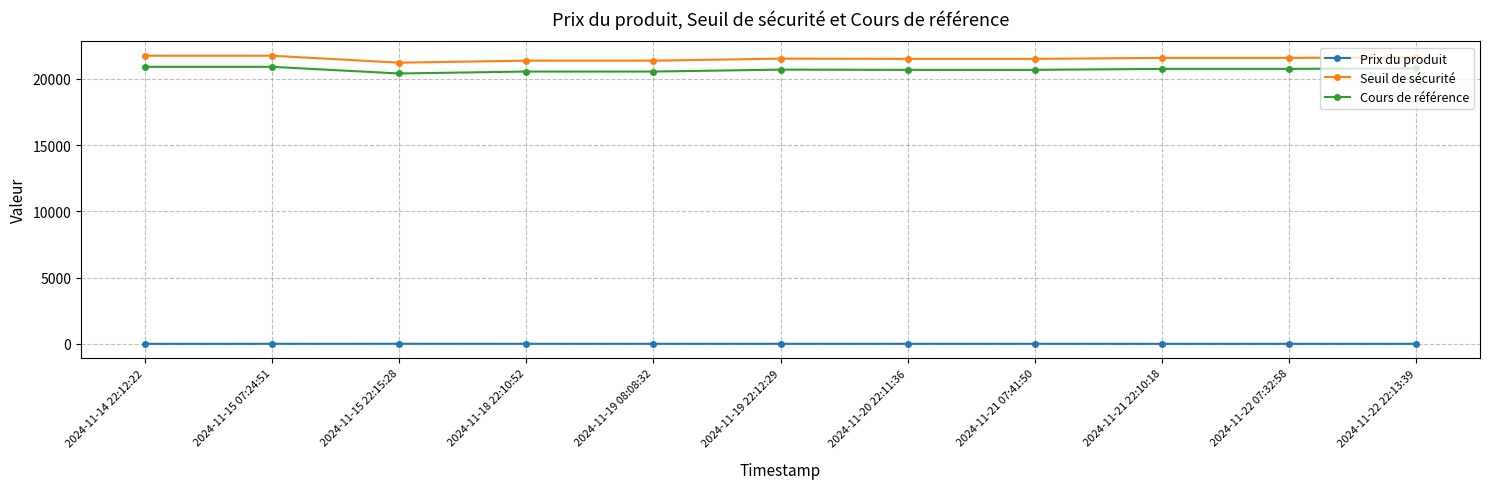

What is the greatest value displayed?

21732.5